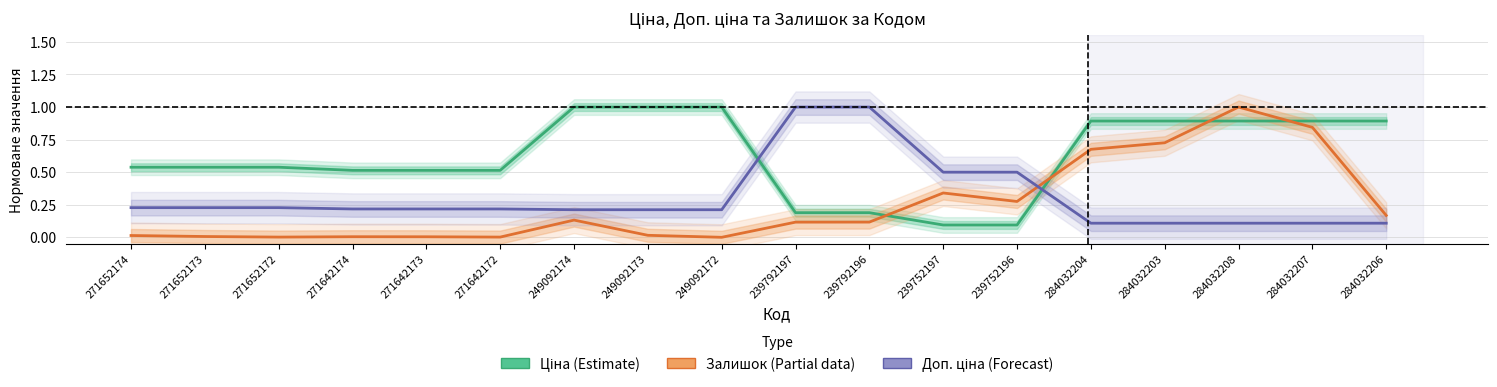

What position from the right is 284032207?

2